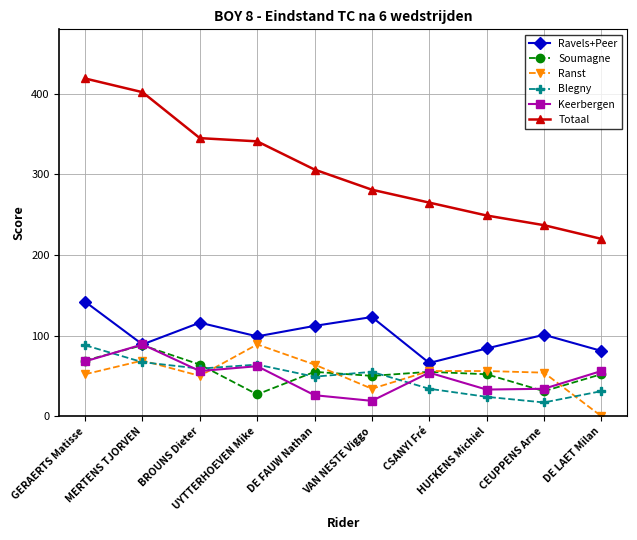

How many series are shown in this chart?

6